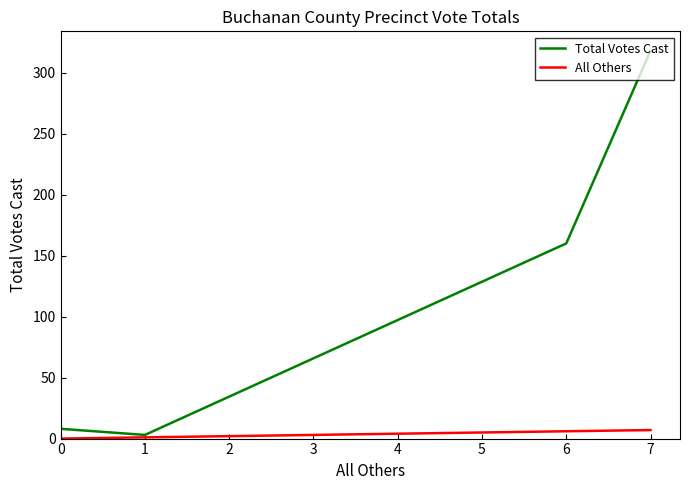

The value of Total Votes Cast at 0 is 2. True or false?

False